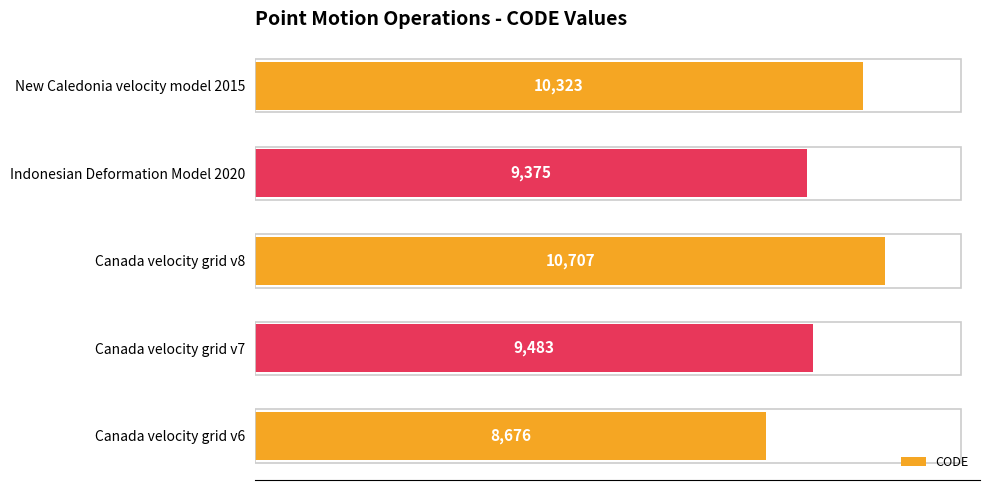

Which has a higher value, Canada velocity grid v8 or Canada velocity grid v7?

Canada velocity grid v8